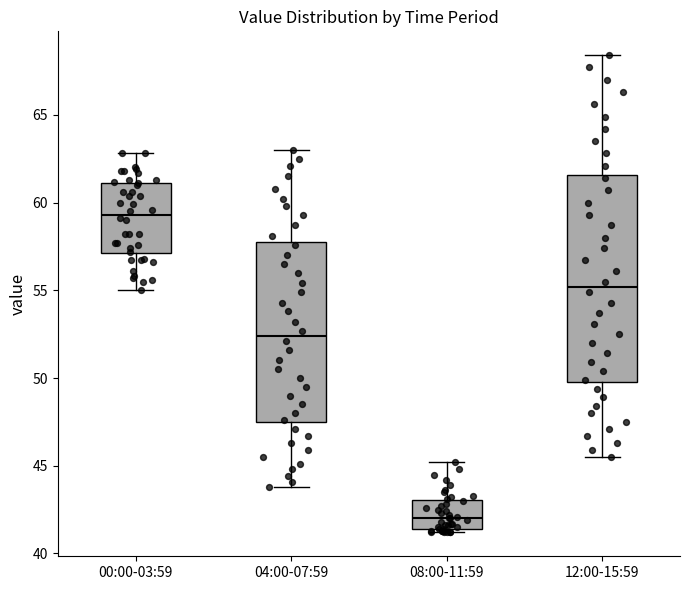

Which box has the highest median line?

00:00-03:59